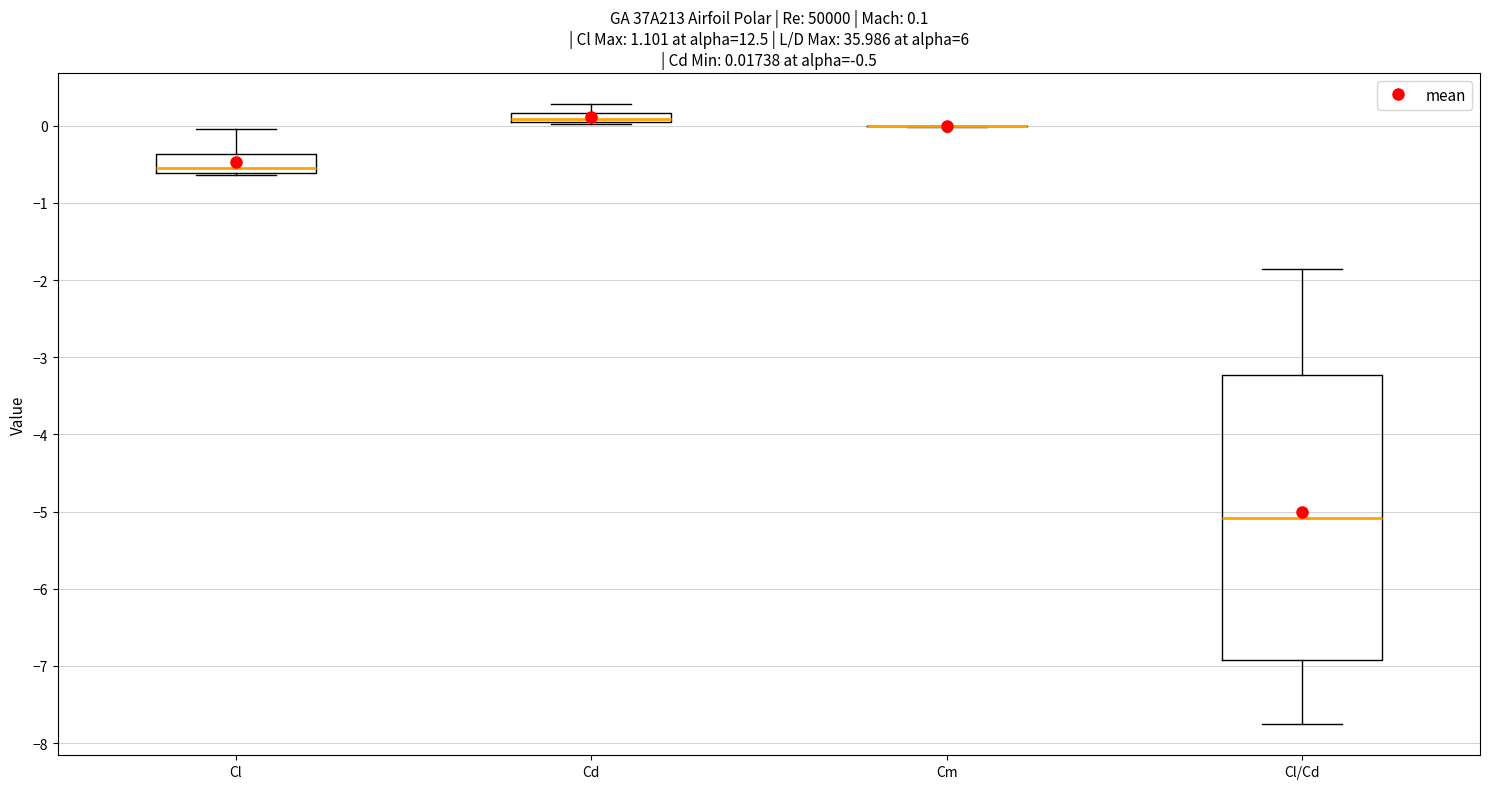

Comparing the boxes themselves (not the whiskers), which one is the tallest?

Cl/Cd